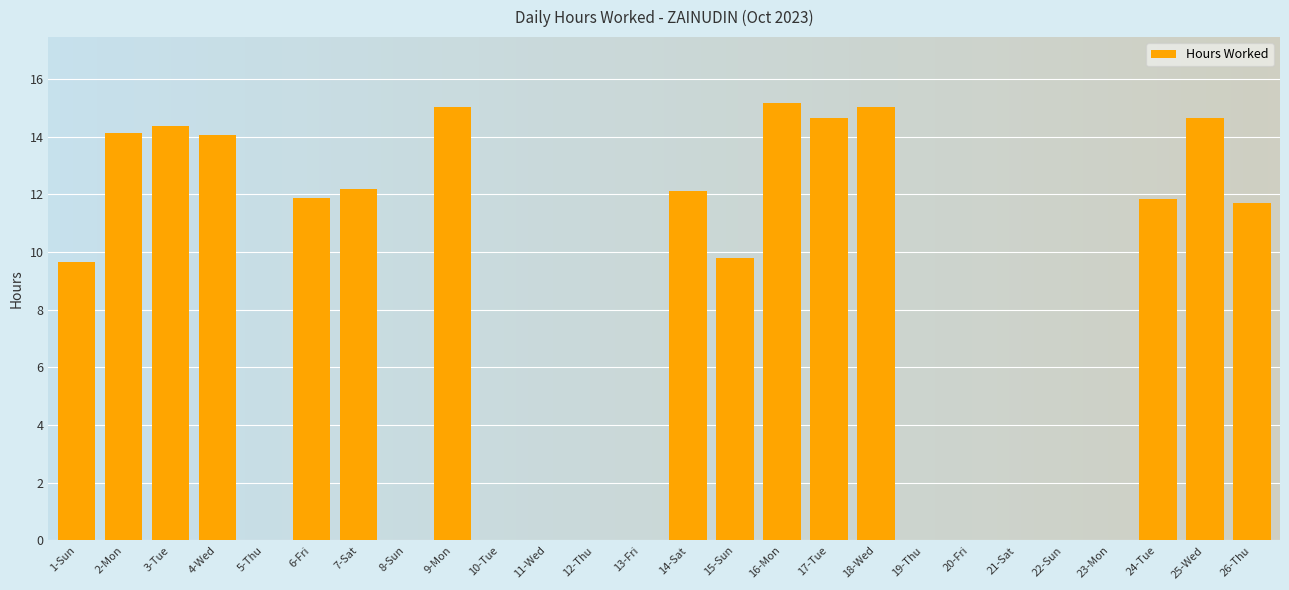

Are the bars horizontal?

No